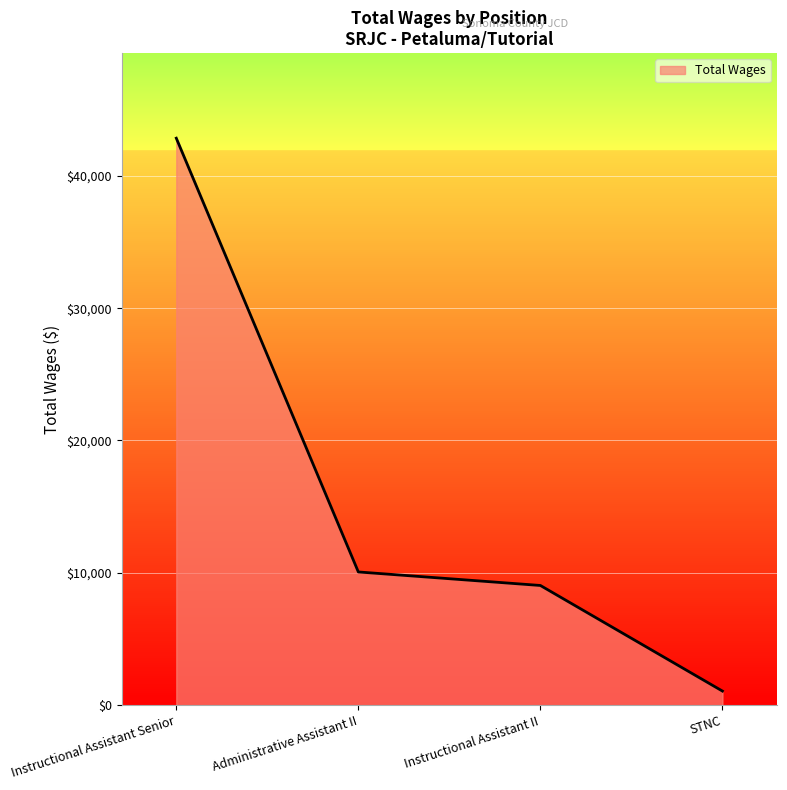

What is the minimum value shown in the chart?

1067